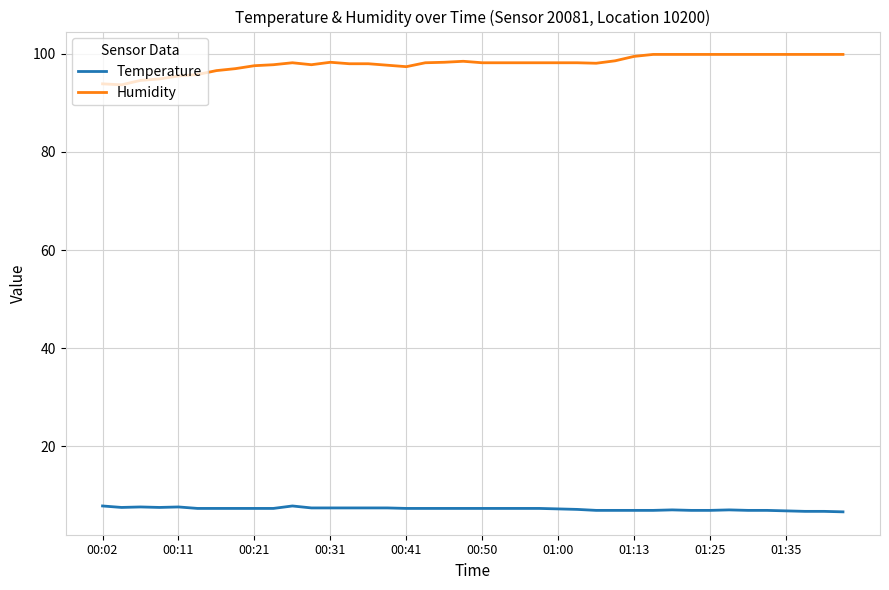

True or false: Temperature and Humidity cross at least once.

False